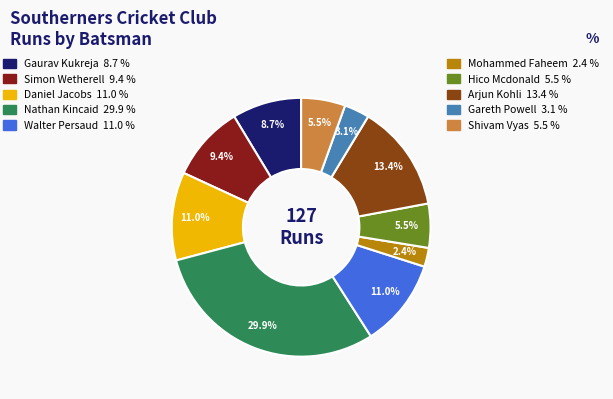

Is there any slice that represents more than half of the pie?

No